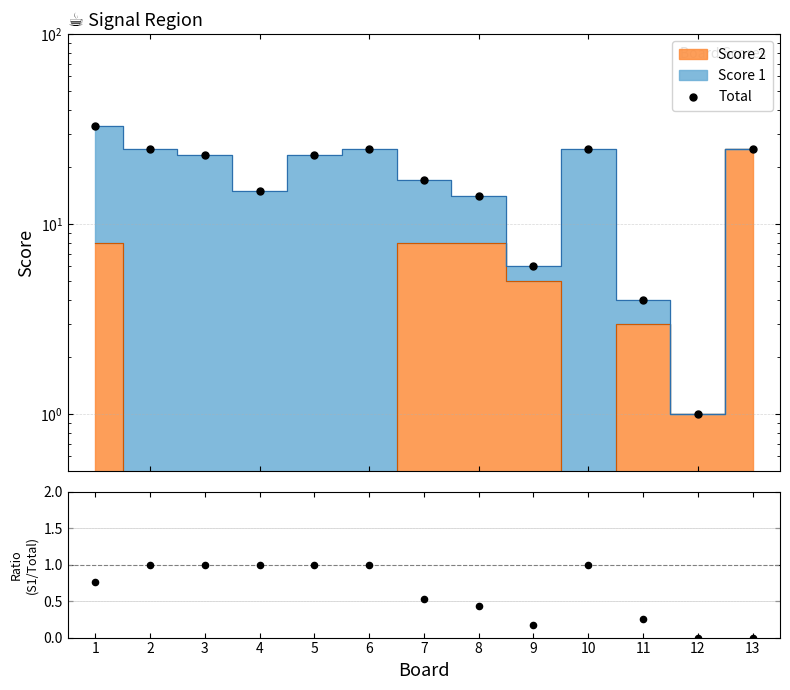

Which series has the largest total across all categories?

Total